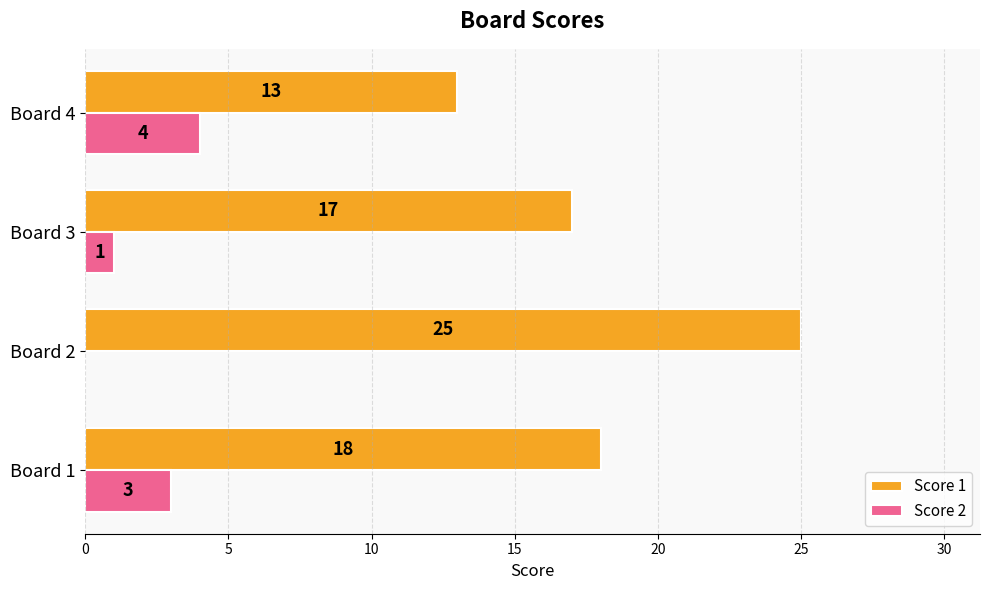

How many series are shown in this chart?

2